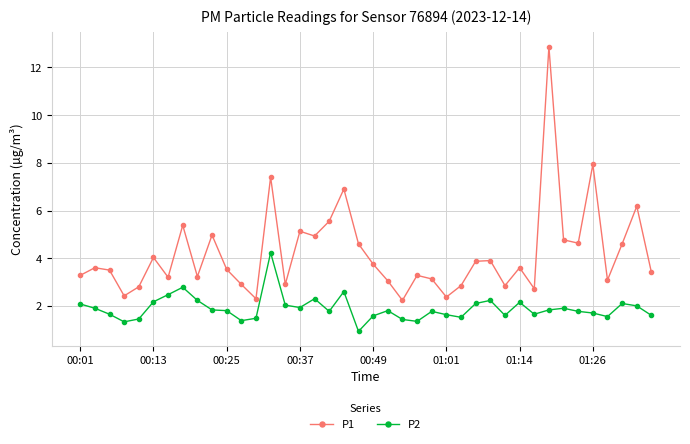

What is the value of the P1 point at the 8th from the left?

5.4